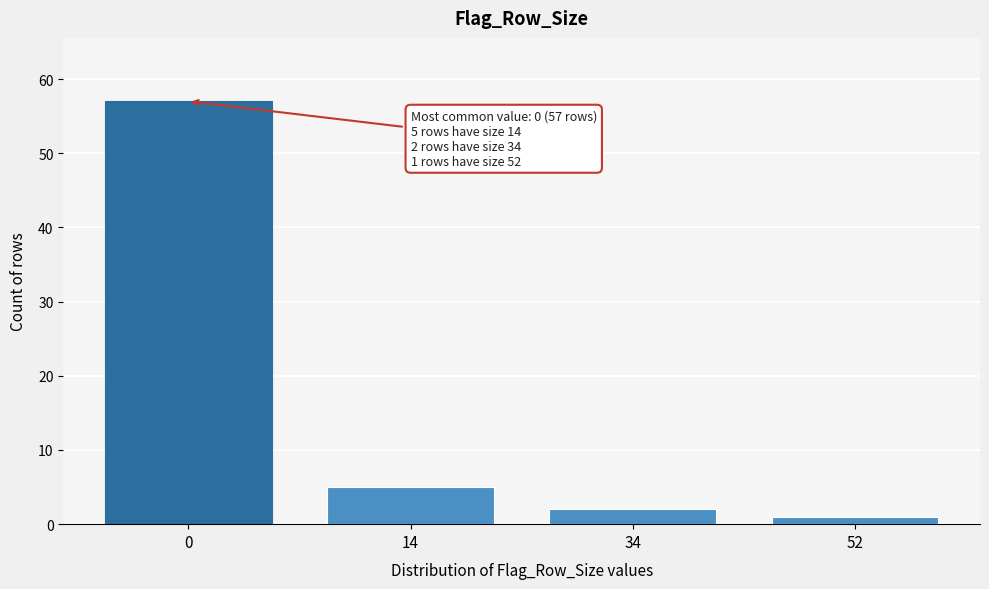

Reading left to right, extract all data points from this chart.

0=57	14=5	34=2	52=1